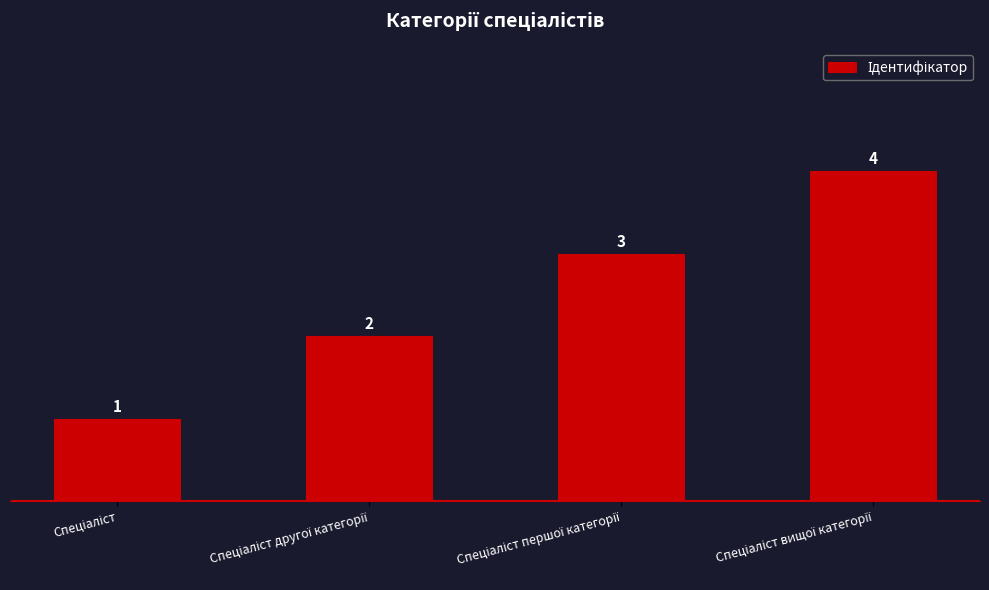

What is the sum of all values?

10